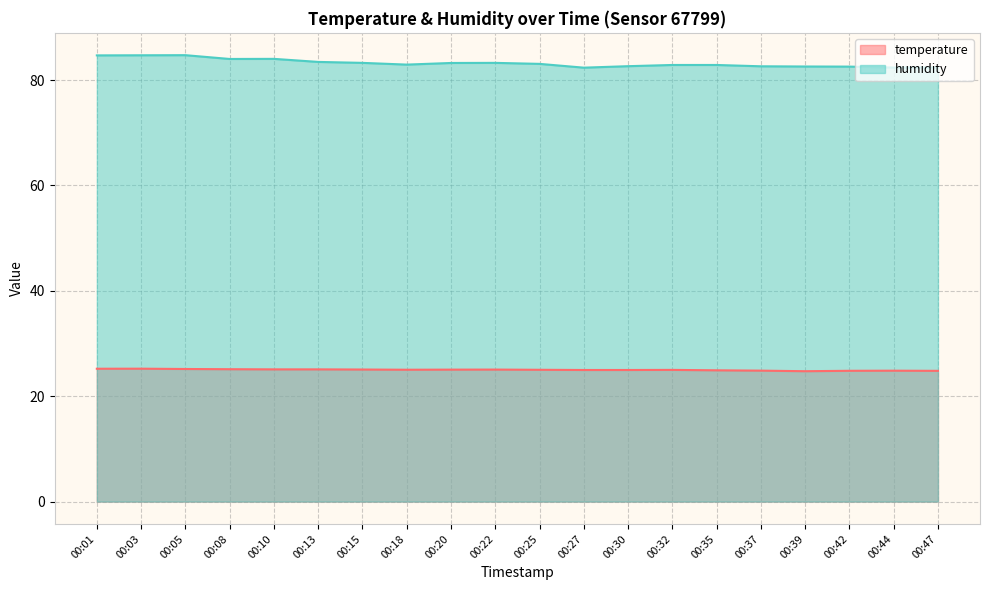

What are all the series names shown in the legend?

temperature, humidity